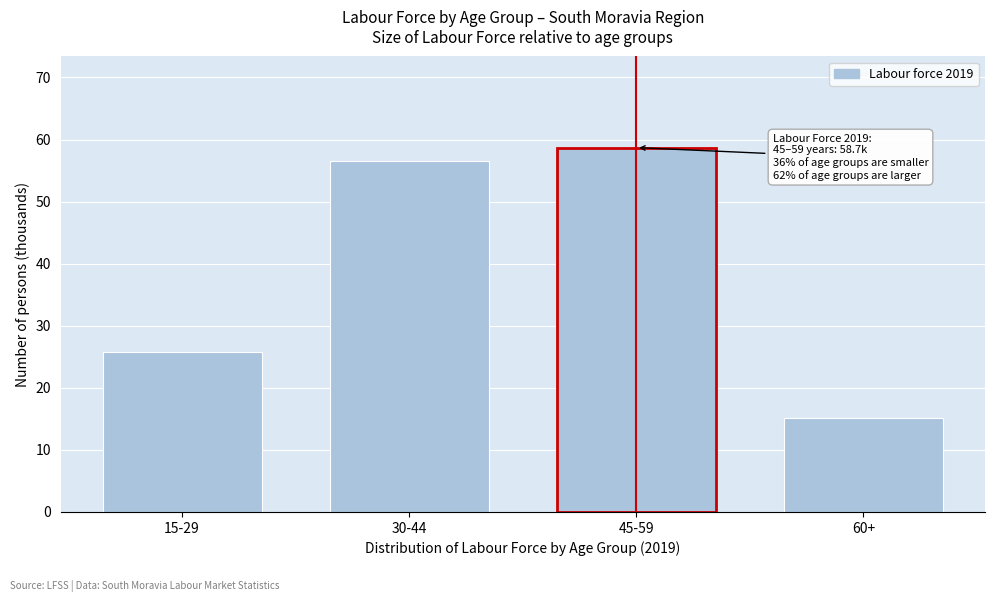

Reading left to right, extract all data points from this chart.

15-29=25.8	30-44=56.6	45-59=58.7	60+=15.1